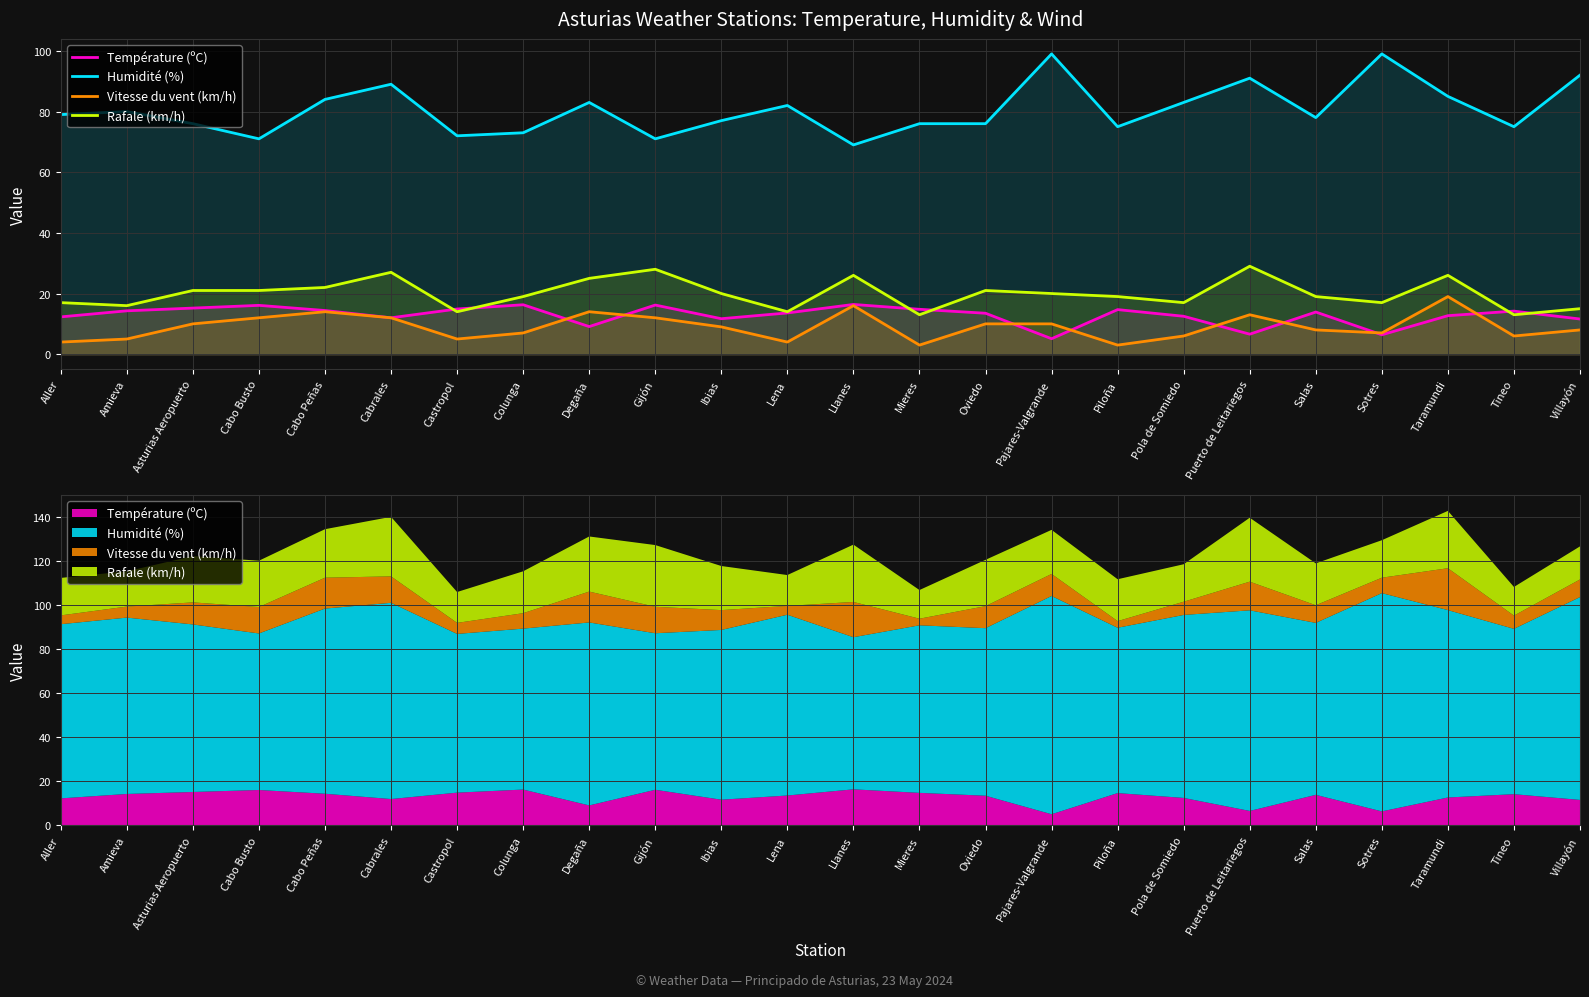

Which series has the widest spread of values?

Humidité (%)